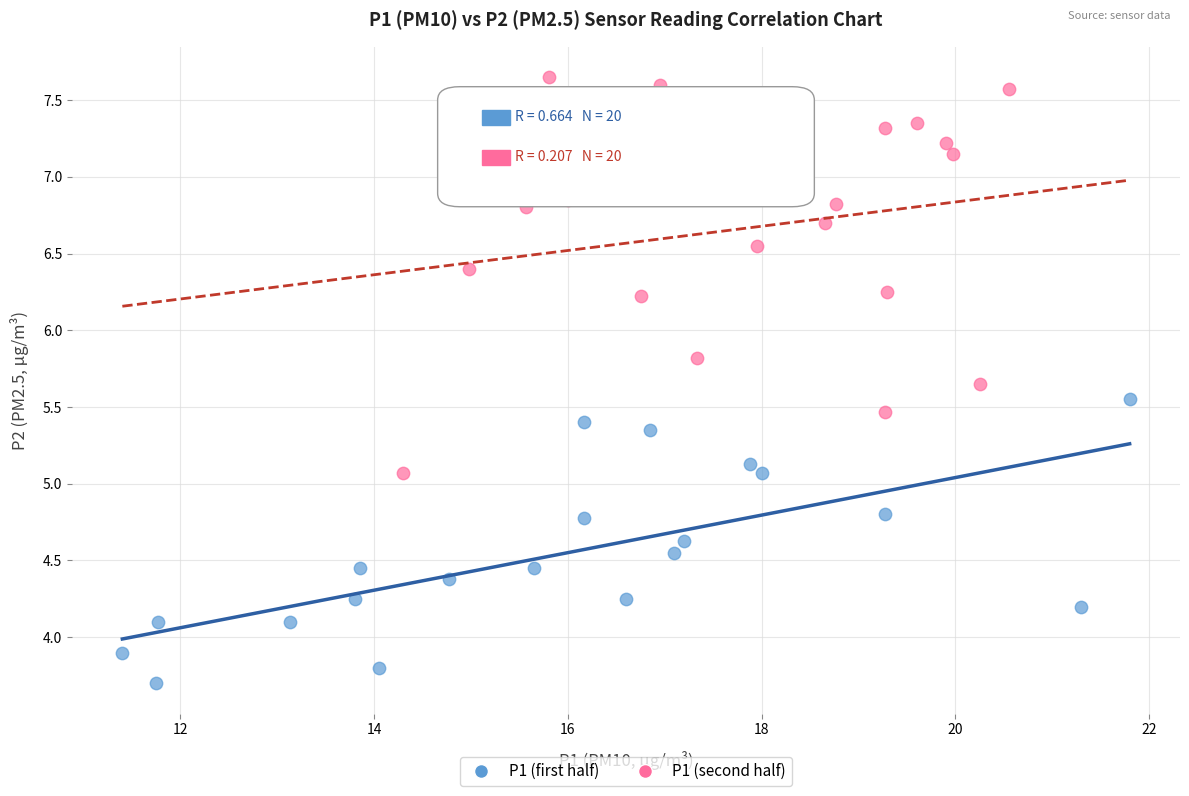

What are all the series names shown in the legend?

P1 (first half), P1 (second half)